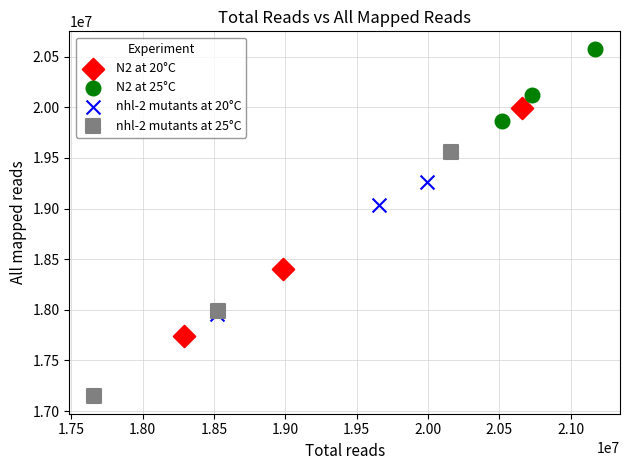

Which series reaches the minimum Y coordinate?

nhl-2 mutants at 25°C